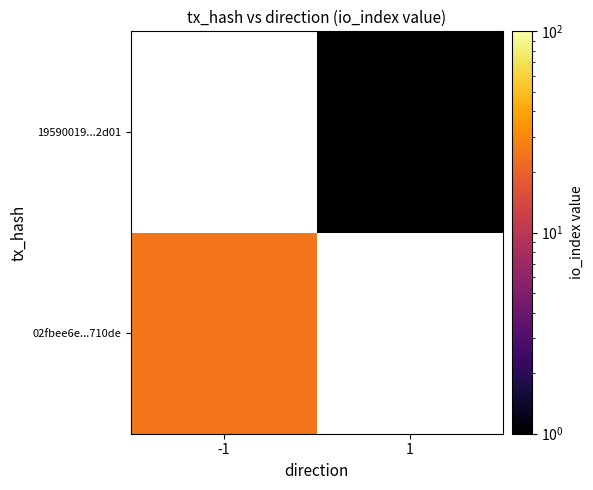

At which category does the chart reach its peak across all series?

-1